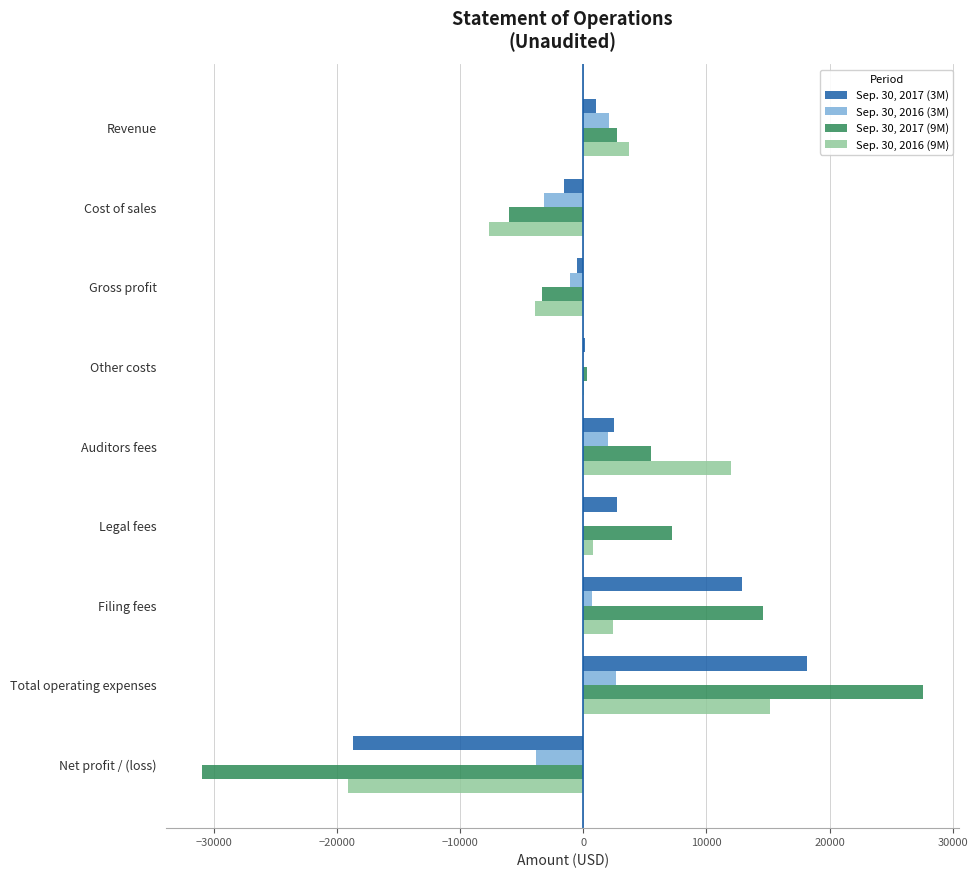

What is the greatest value displayed?

27572